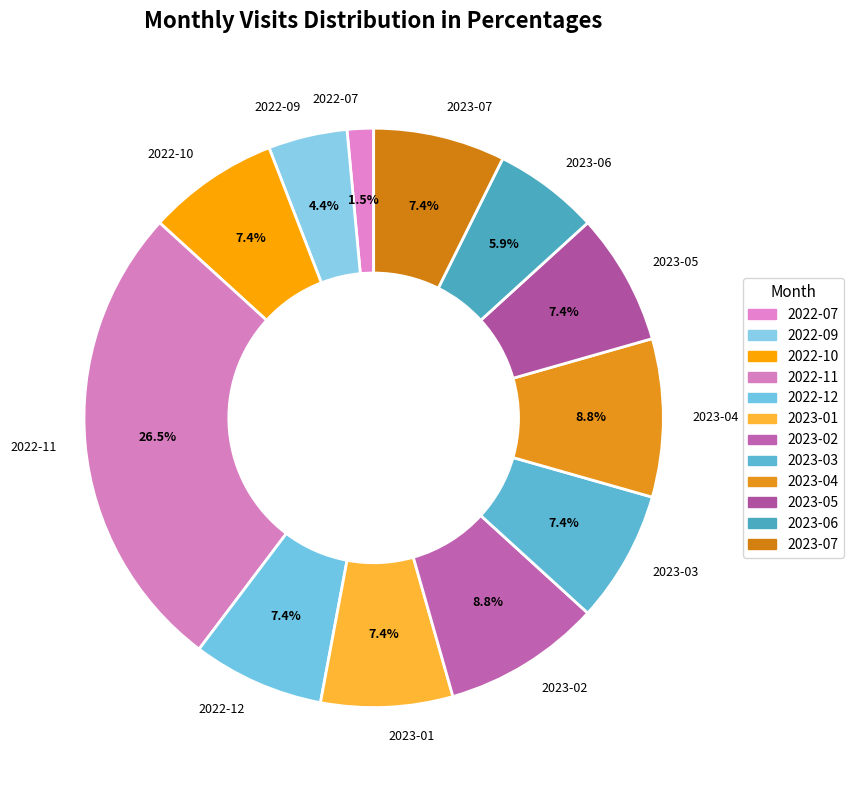

Which slice is the smallest?

2022-07